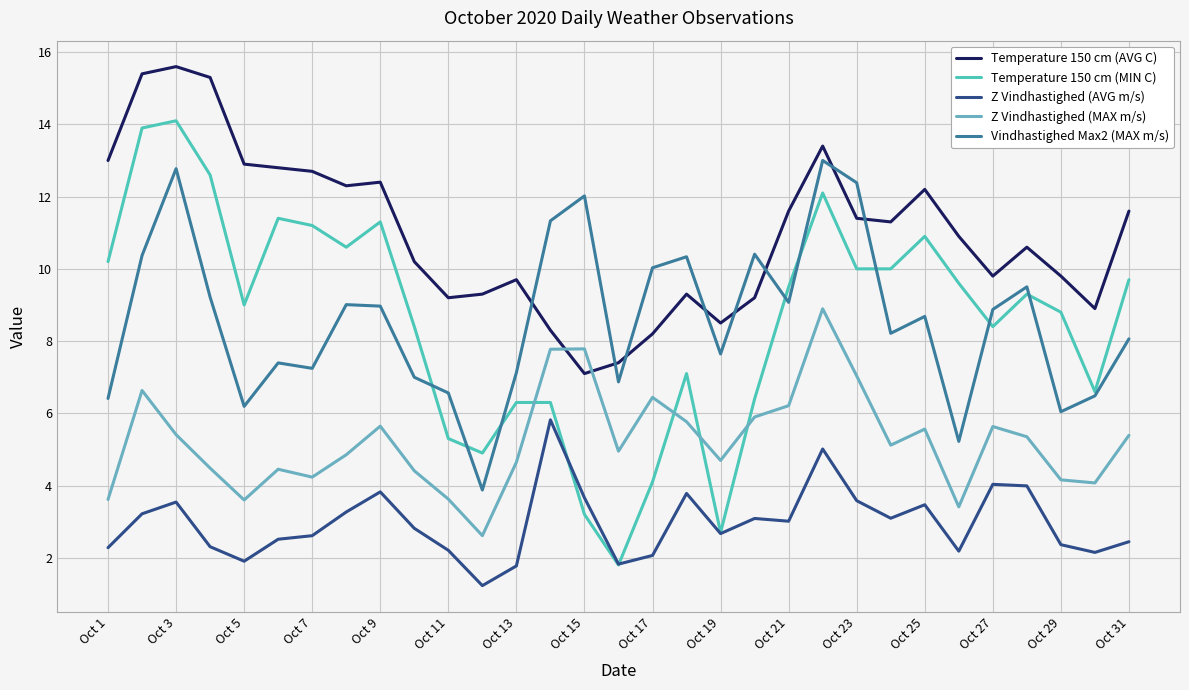

What is the minimum value for Temperature 150 cm (MIN C)?

1.8